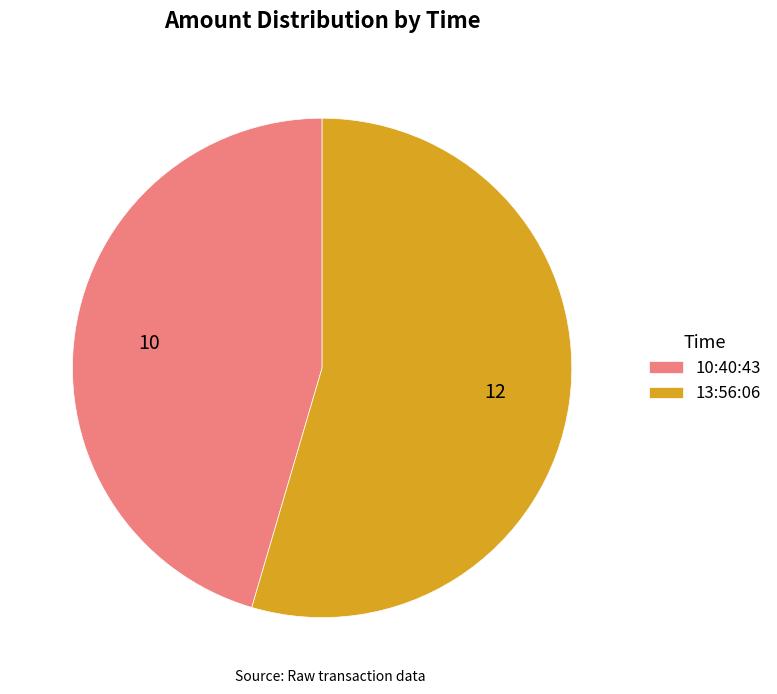

How many segments does this pie chart have?

2